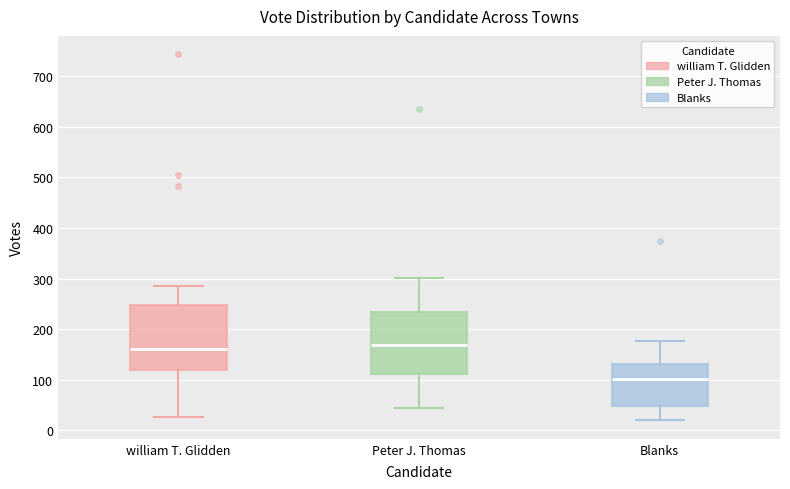

Reading left to right, transcribe this box plot: for each box, give where its median line is, the range the box spans, and where its two whiskers end, as read against the y-axis. The values are not printed on the chart, so give them approximately, as read against the axis.

william T. Glidden: median 160, box 120 to 250, whiskers 30 to 290
Peter J. Thomas: median 170, box 110 to 230, whiskers 40 to 300
Blanks: median 100, box 50 to 130, whiskers 20 to 180